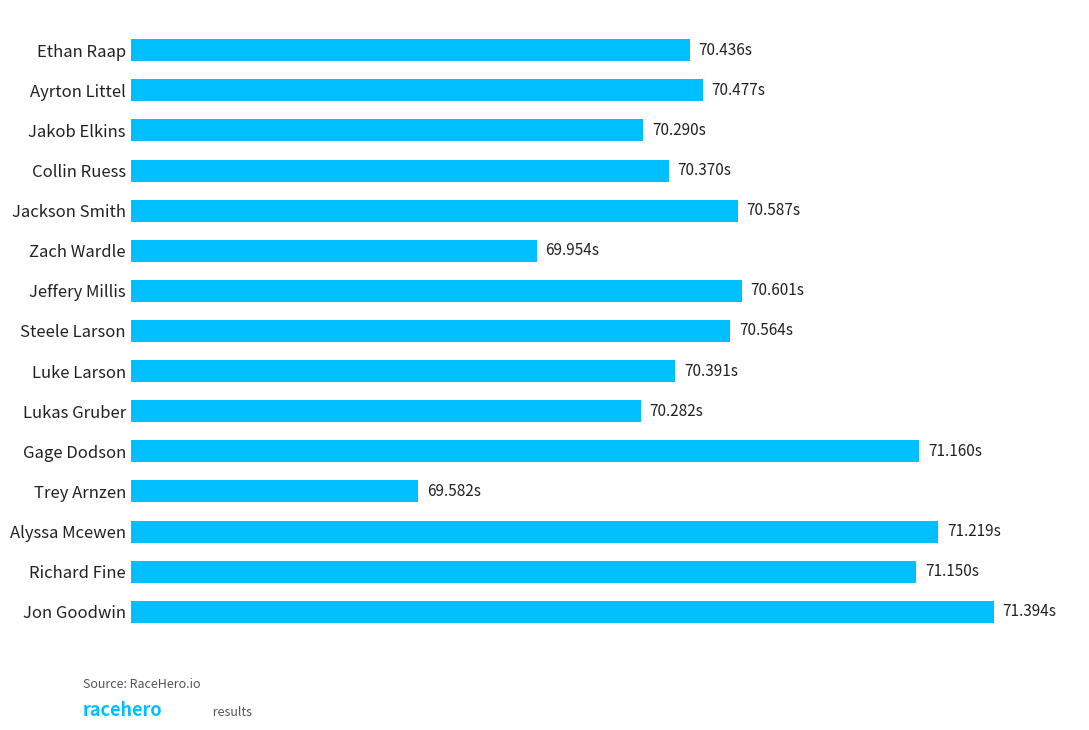

What is the sum of all values?

1058.5